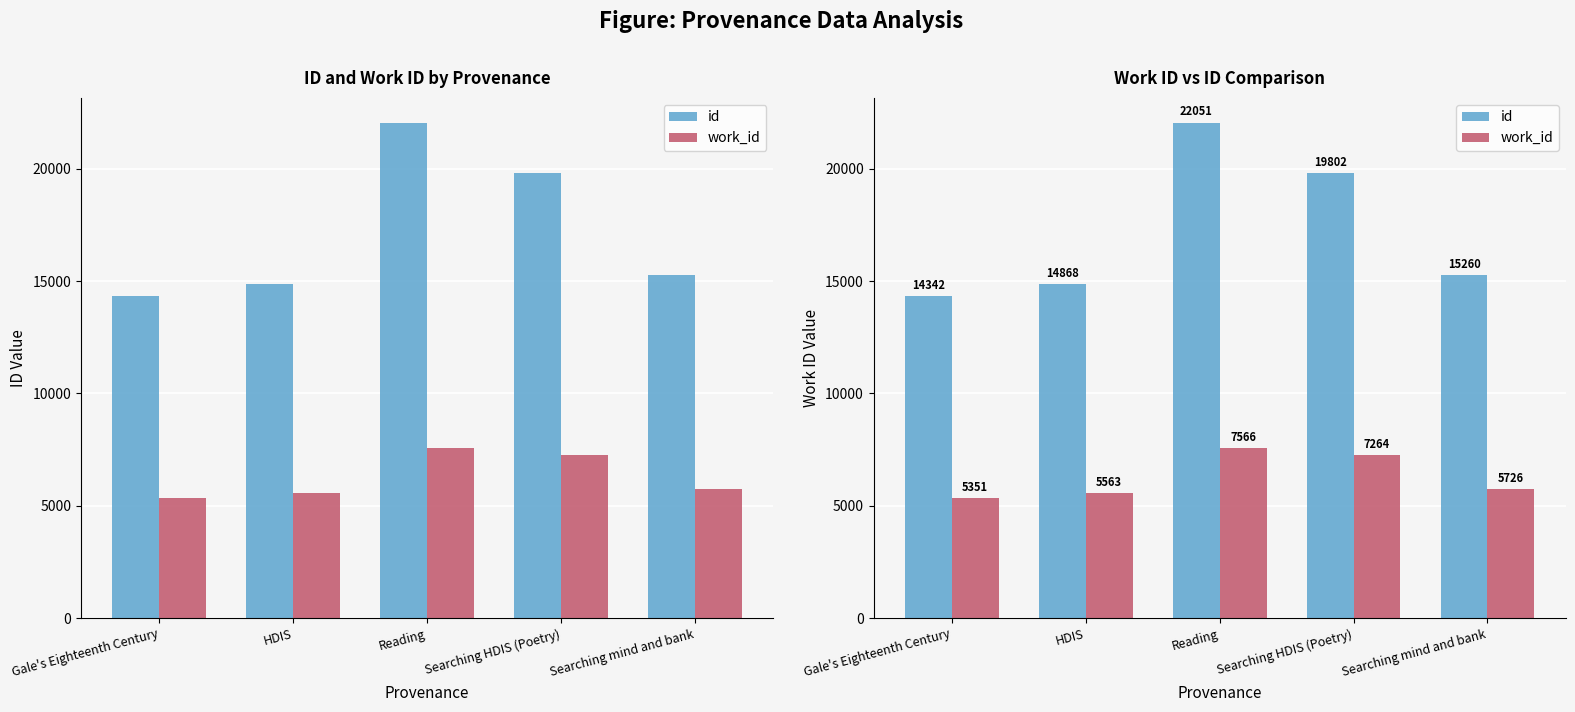

What are all the series names shown in the legend?

id, work_id